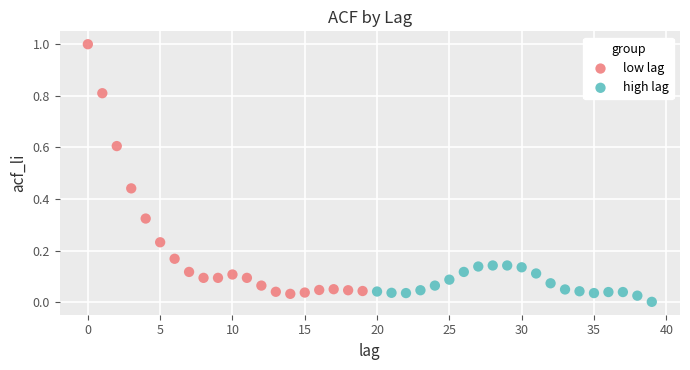

Which series reaches the maximum Y coordinate?

low lag